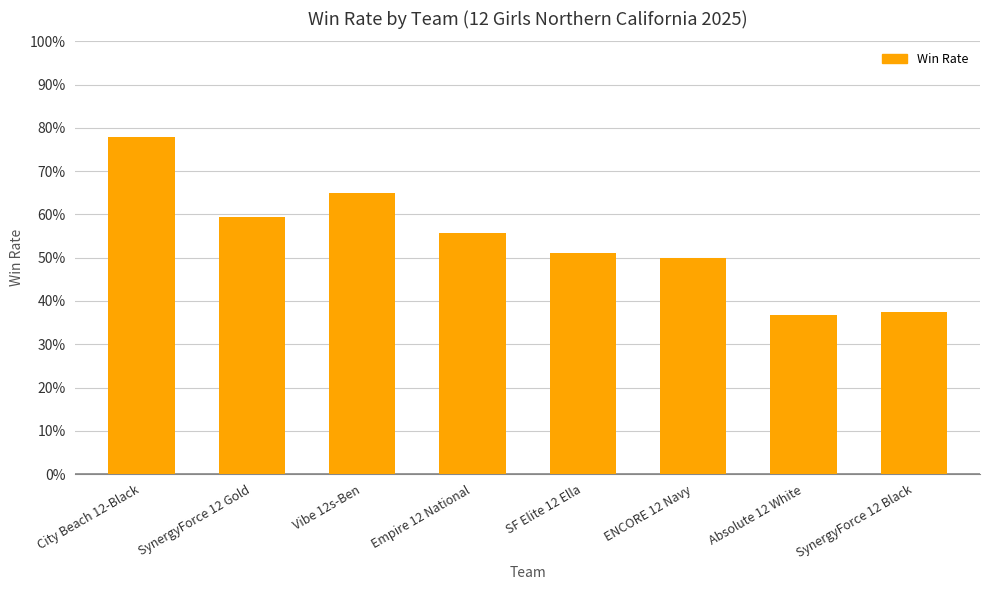

Between Vibe 12s-Ben and ENCORE 12 Navy, which is larger?

Vibe 12s-Ben